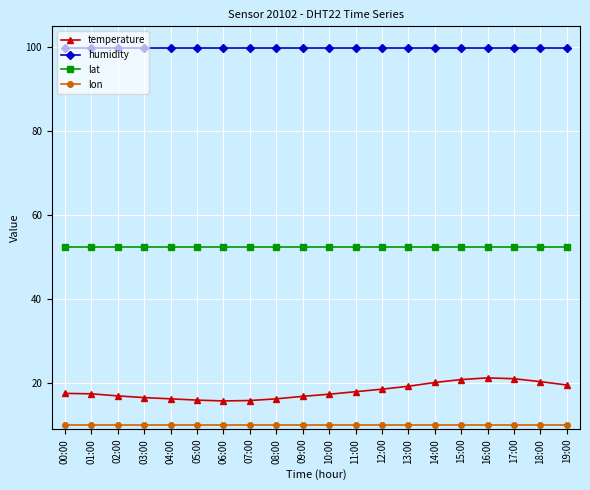

Is this an area chart (filled region under the line)?

No